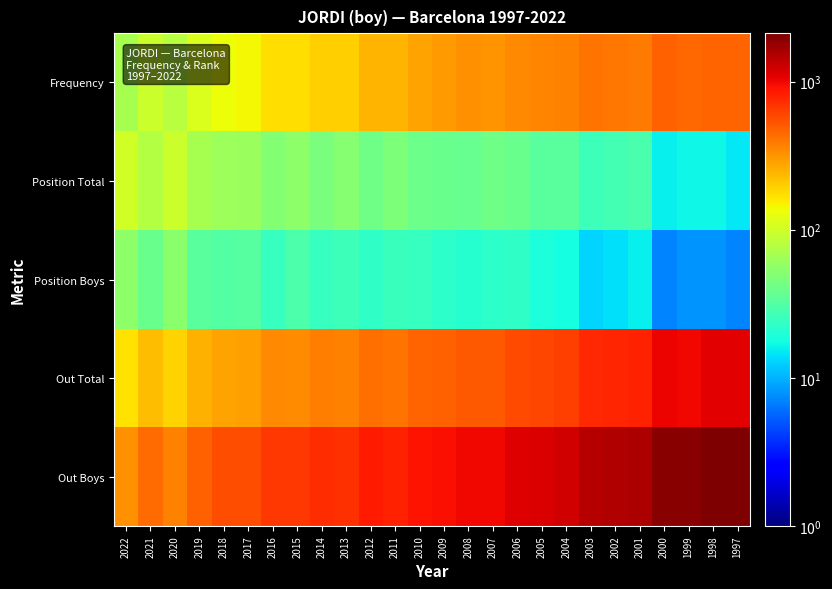

List the series in order of their peak value, highest first.

Out Boys, Out Total, Frequency, Position Total, Position Boys